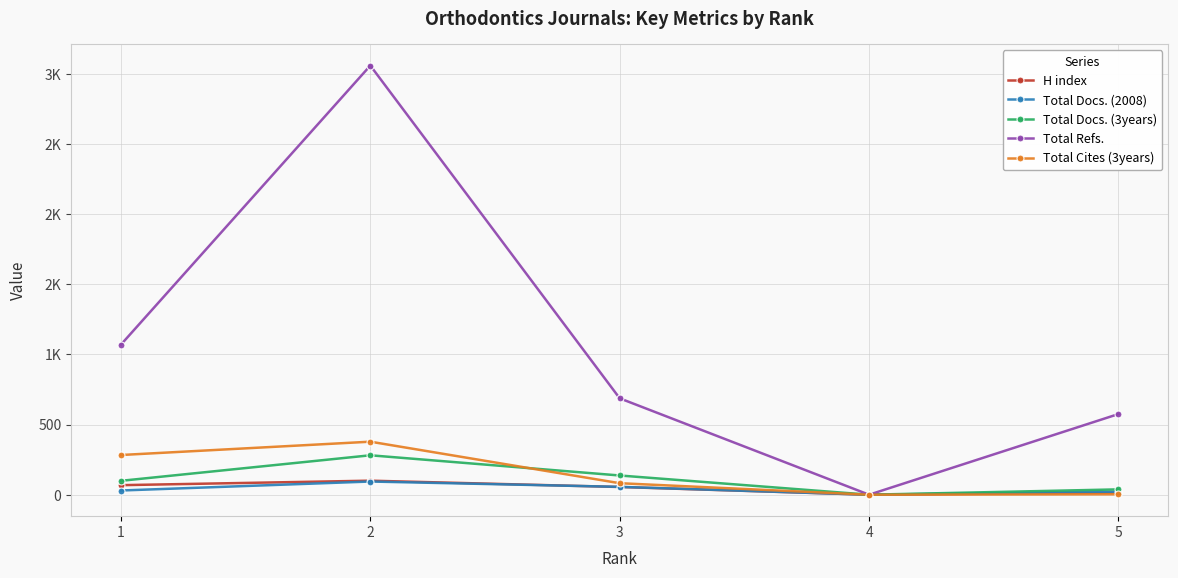

How many data points in Total Docs. (2008) are above 30?

2